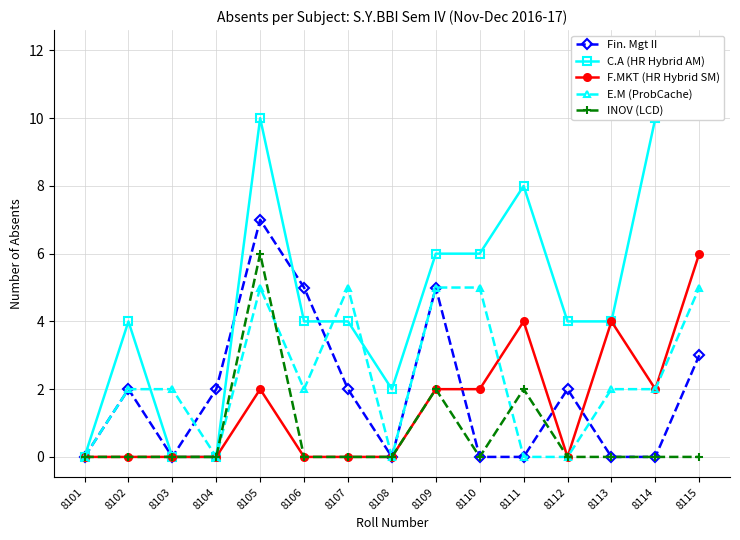

At which category is the sum across all series the highest?

8105